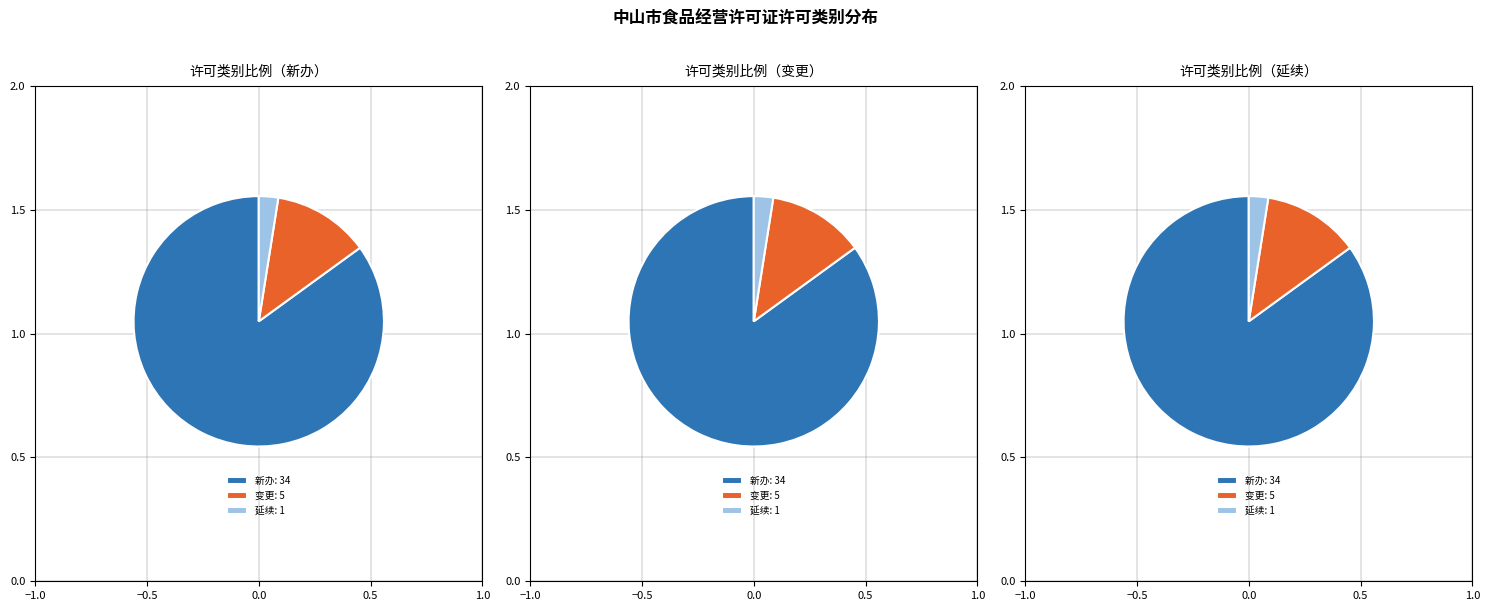

What is the ratio of the value at 新办 to the value at 延续?

34.0